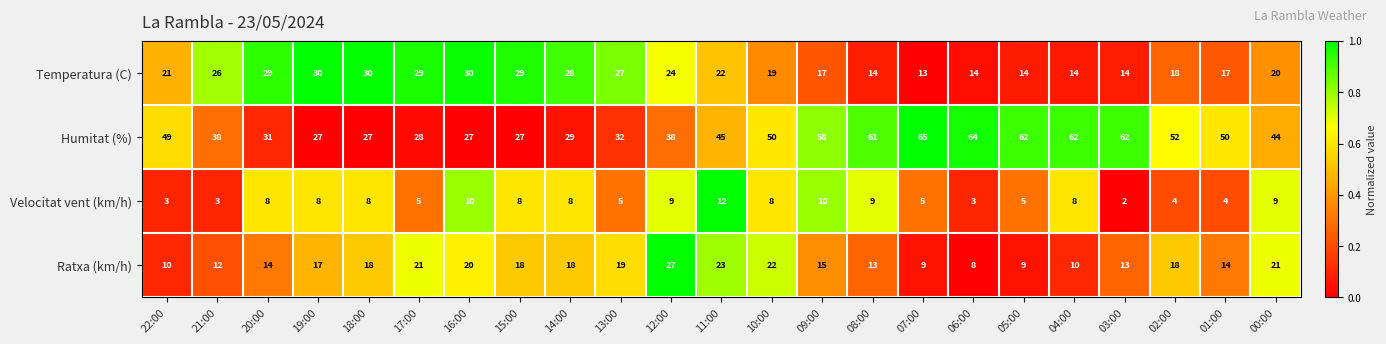

What is the difference between the maximum and second lowest values in the Velocitat vent (km/h) series?

9